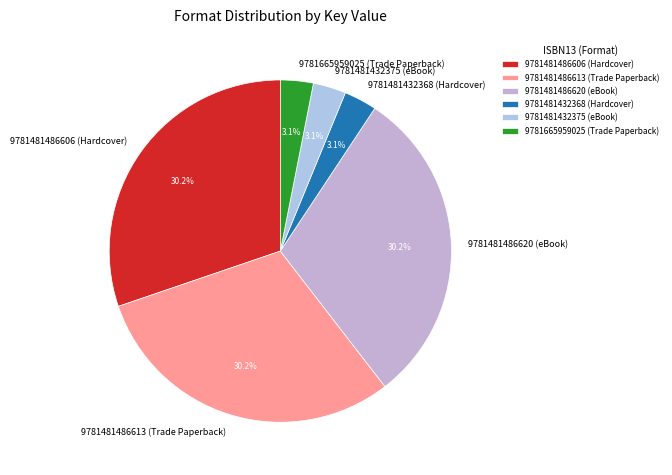

What percentage is the 9781665959025 (Trade Paperback) slice, to the nearest percent?

3%